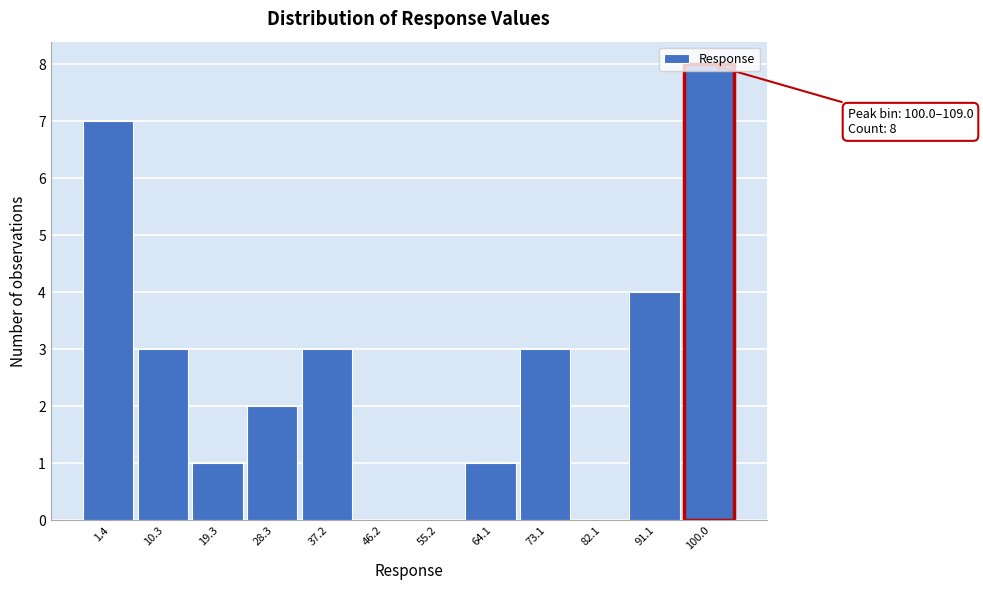

True or false: the data shows 10 at 1.4.

False